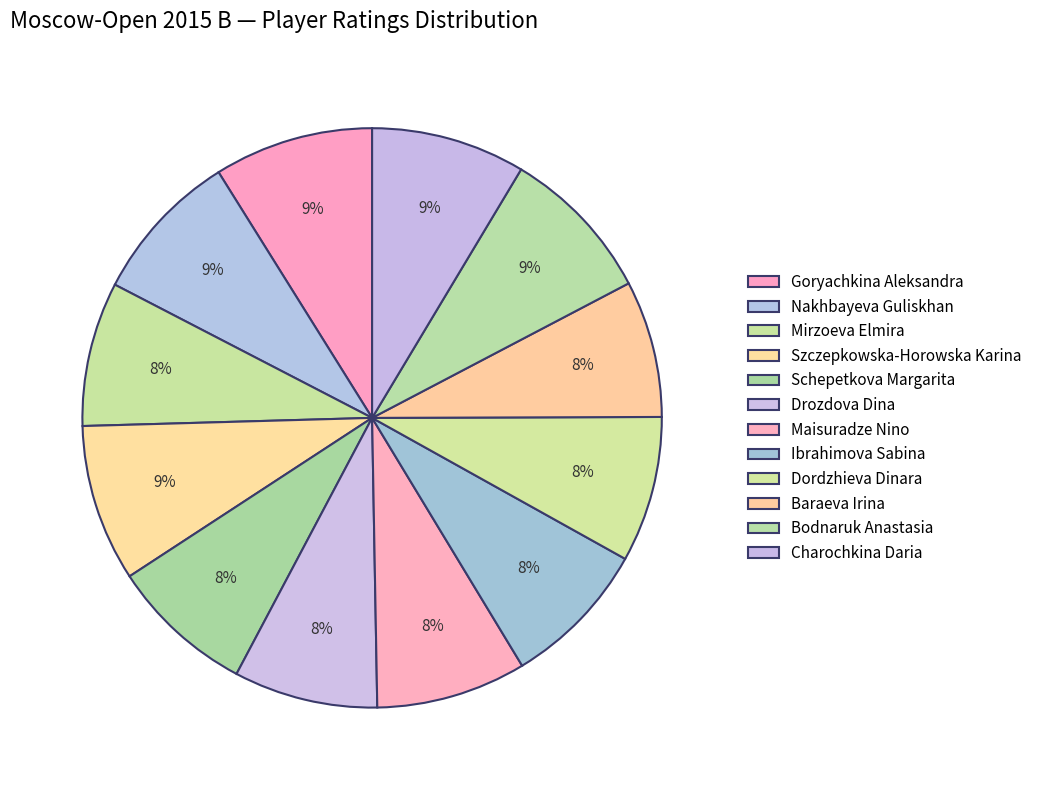

The Dordzhieva Dinara slice represents 8% of the pie. True or false?

True